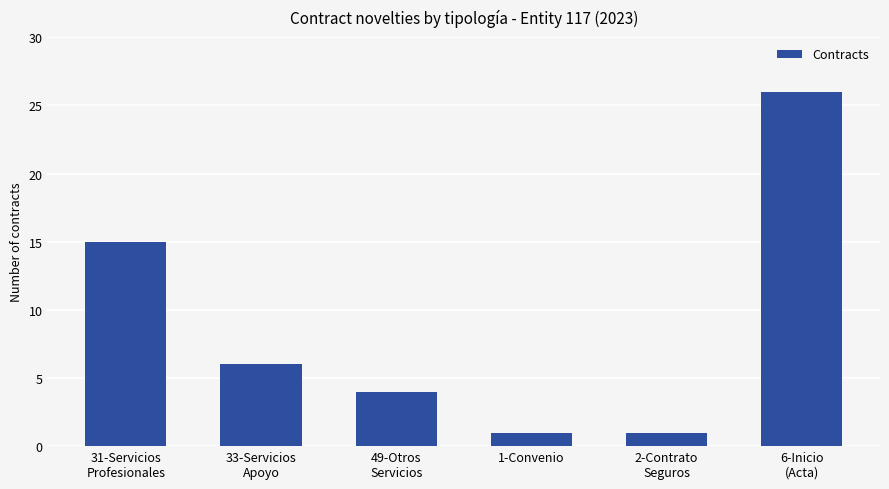

How many categories are shown in the chart?

6